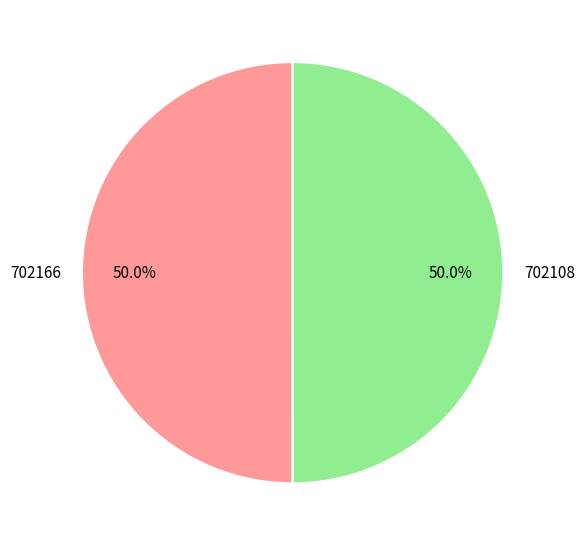

What is the ratio of the value at 702166 to the value at 702108?

1.0